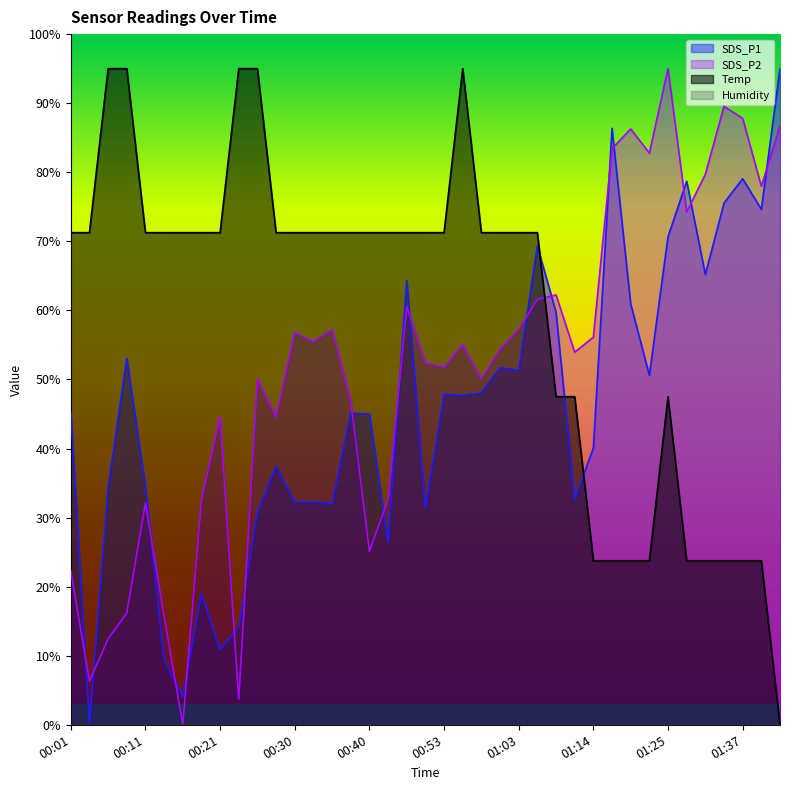

Where do Temp and SDS_P1 first cross each other?

01:06 and 01:08